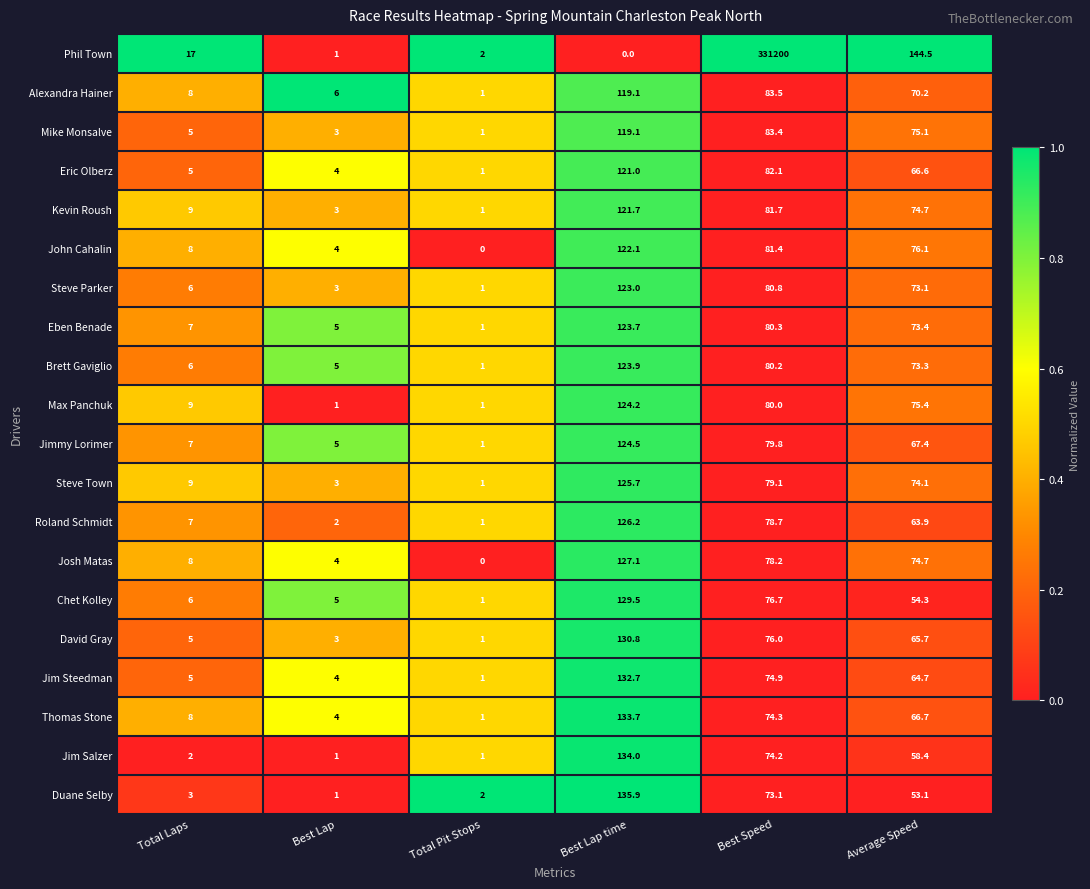

What is the greatest value displayed?

331200.0